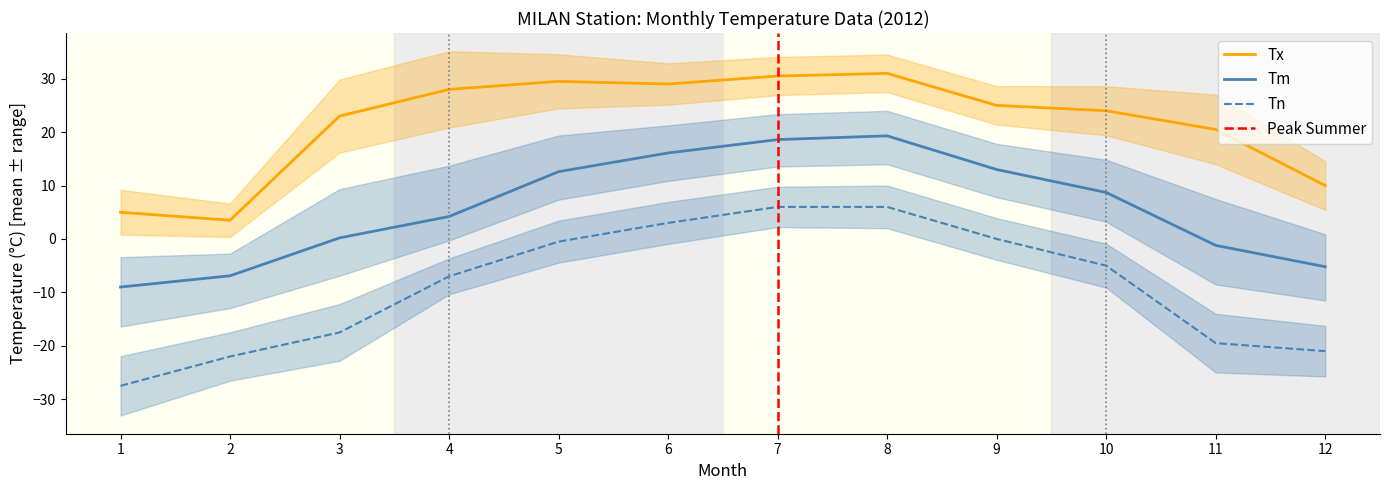

How many interior local peaks does the Tm series have?

1